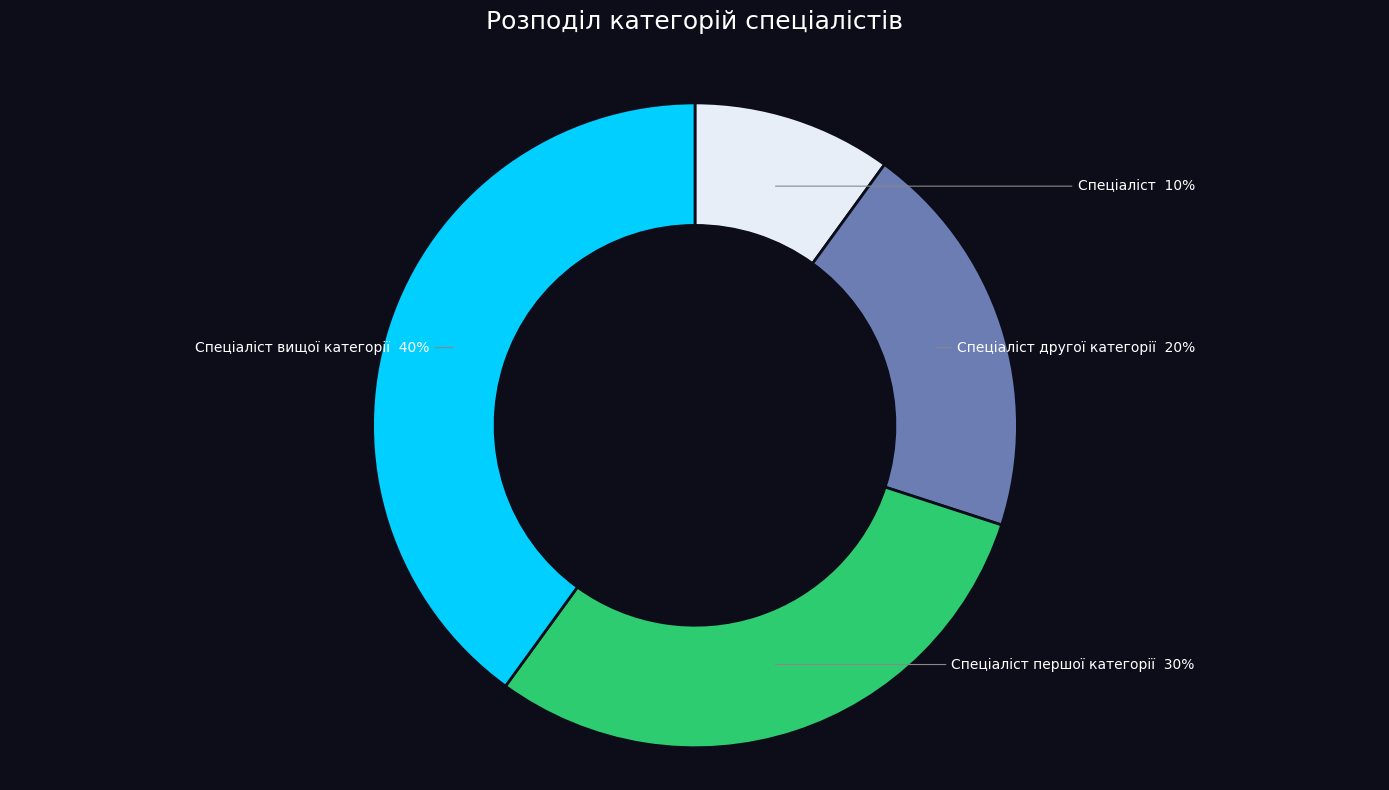

How many slices are in this pie chart?

4